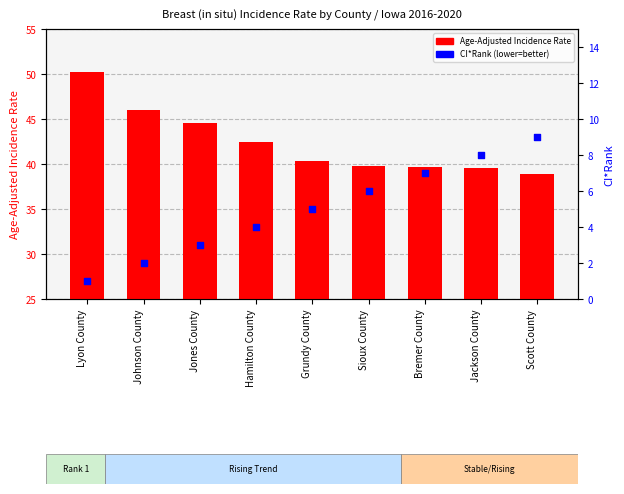

Is the value of CI*Rank at Johnson County greater than the value of Age-Adjusted Incidence Rate at Grundy County?

No